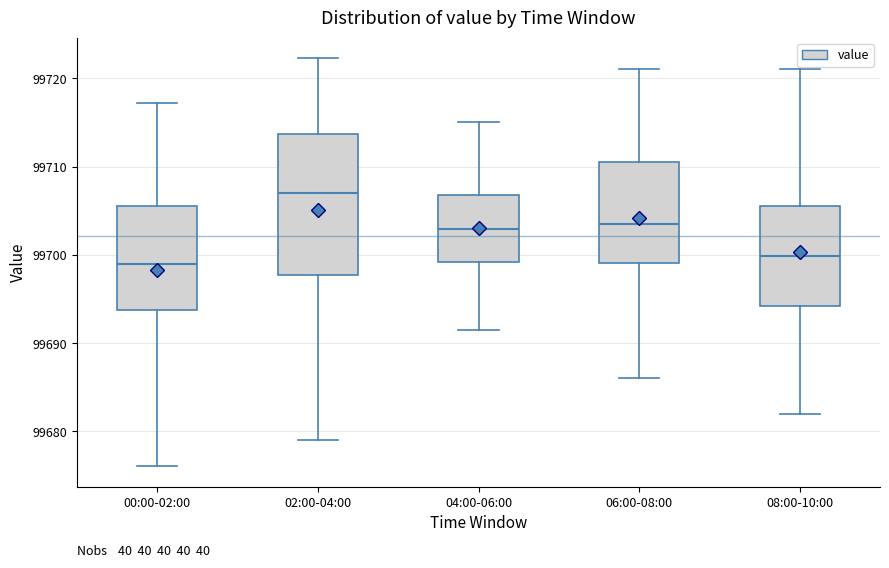

Reading left to right, read every box against the y-axis: the position of its median line, the range the box covers, and the ends of its whiskers. The values are not printed on the chart, so give them approximately, as read against the axis.

00:00-02:00: median 99699, box 99694 to 99706, whiskers 99676 to 99717
02:00-04:00: median 99707, box 99698 to 99714, whiskers 99679 to 99722
04:00-06:00: median 99703, box 99699 to 99707, whiskers 99692 to 99715
06:00-08:00: median 99704, box 99699 to 99711, whiskers 99686 to 99721
08:00-10:00: median 99700, box 99694 to 99706, whiskers 99682 to 99721